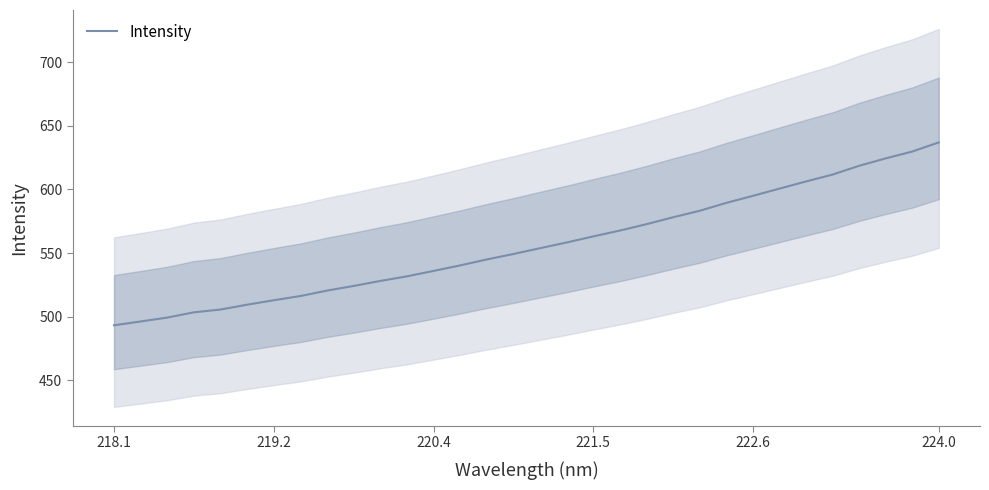

At which label does Intensity reach its peak?

224.0